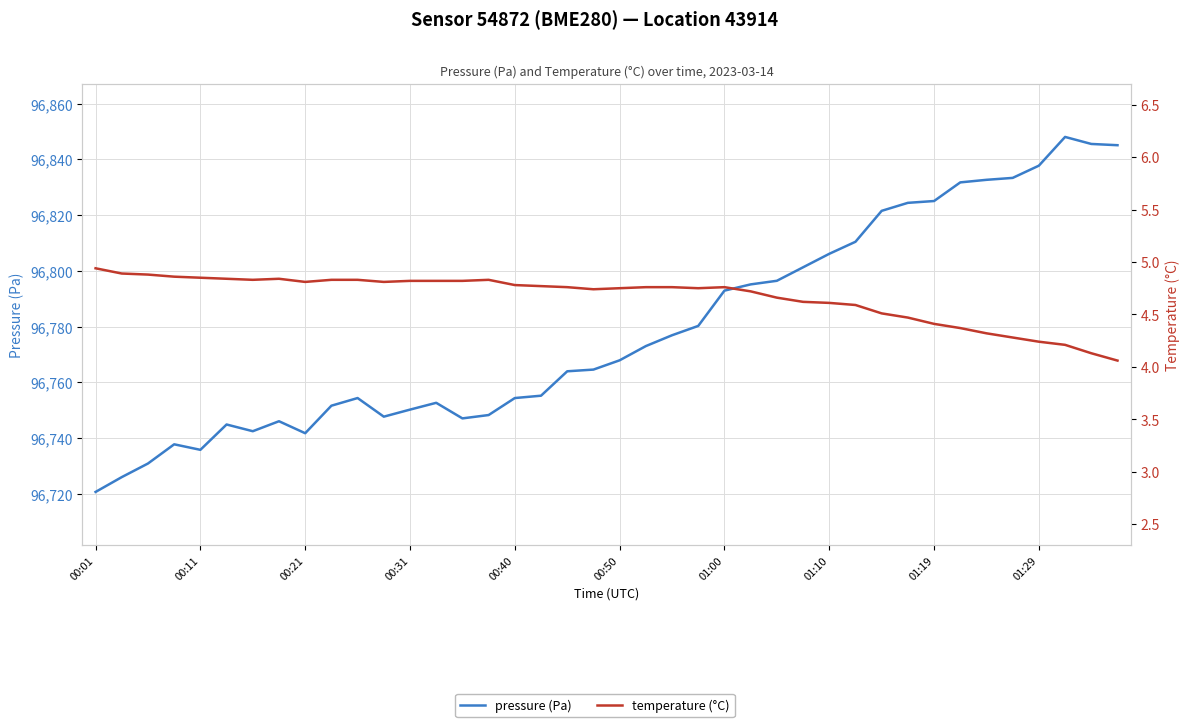

Which series has the widest spread of values?

pressure (Pa)